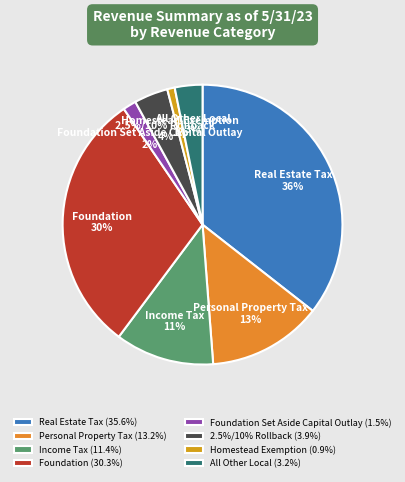

How many segments does this pie chart have?

8